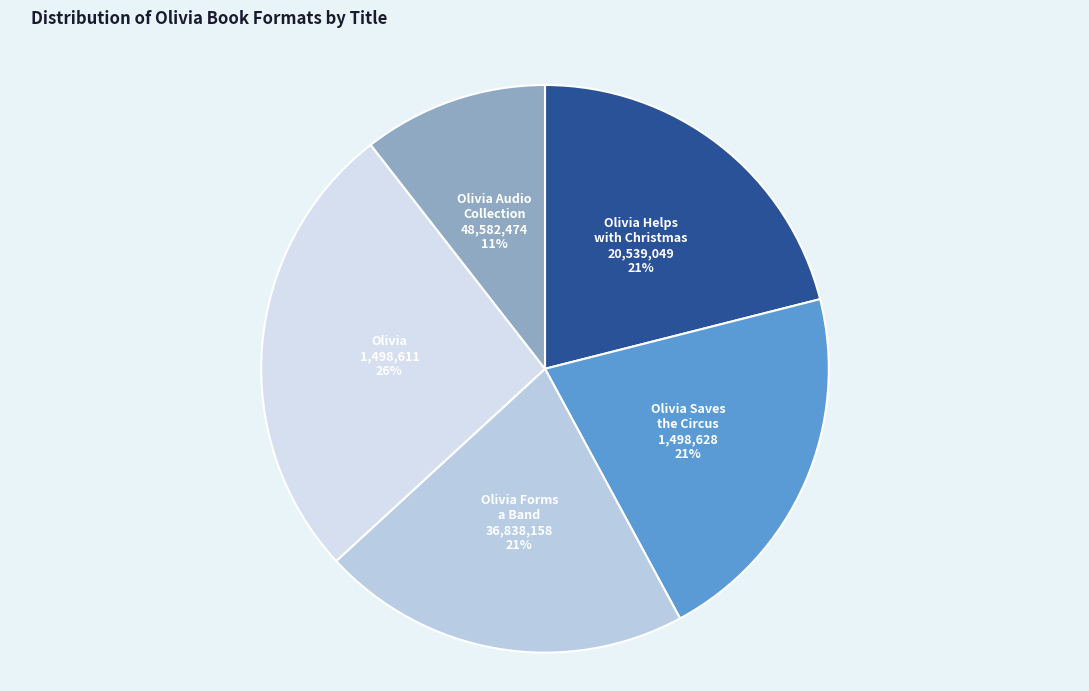

To the nearest percent, what portion does Olivia represent?

26%